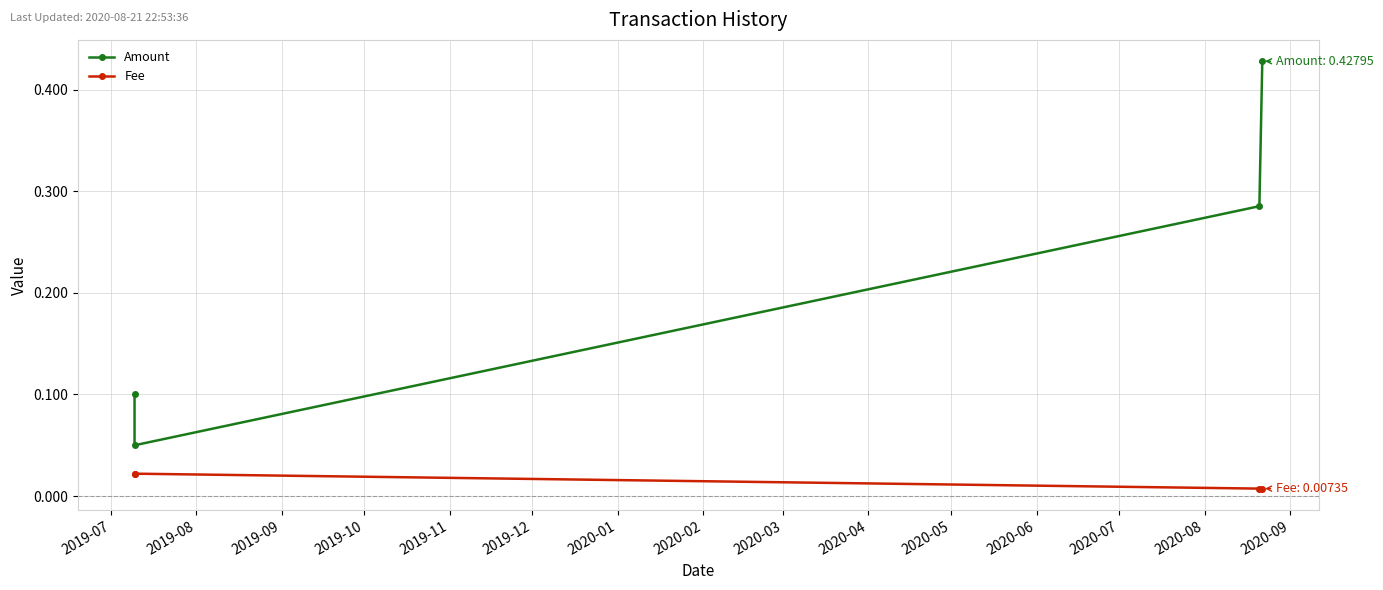

Which series changed the most between 2019-09 and 2019-10?

Amount